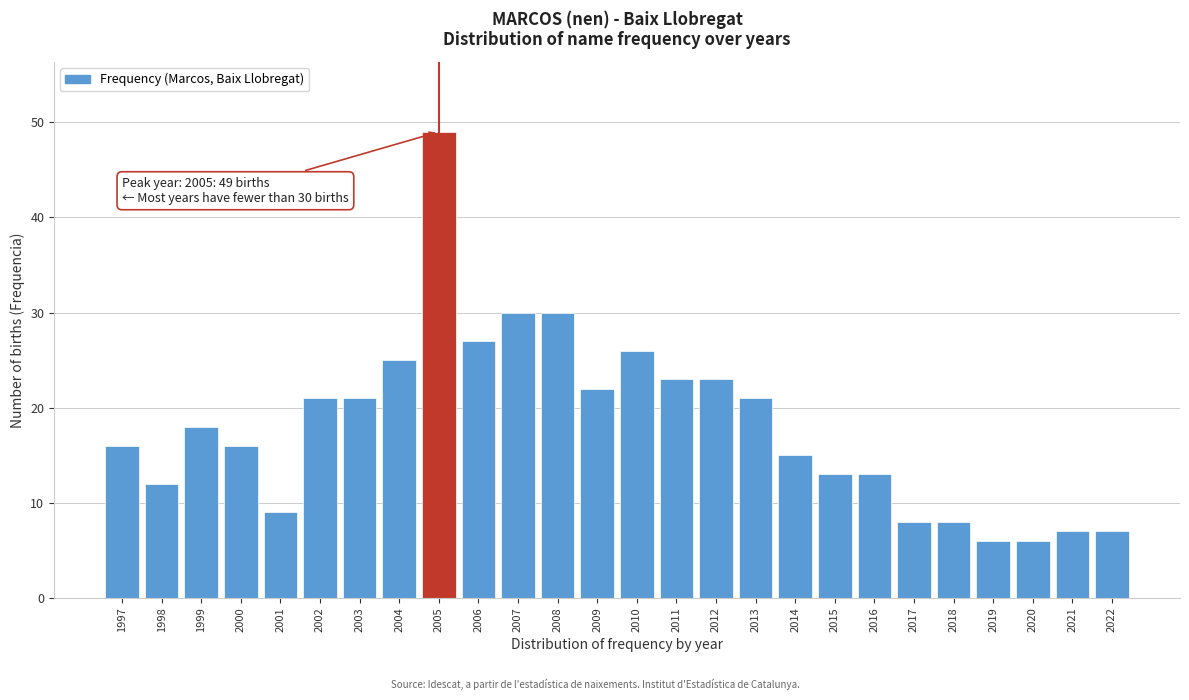

Reading left to right, list all the values displayed in this chart.

1997=16	1998=12	1999=18	2000=16	2001=9	2002=21	2003=21	2004=25	2005=49	2006=27	2007=30	2008=30	2009=22	2010=26	2011=23	2012=23	2013=21	2014=15	2015=13	2016=13	2017=8	2018=8	2019=6	2020=6	2021=7	2022=7